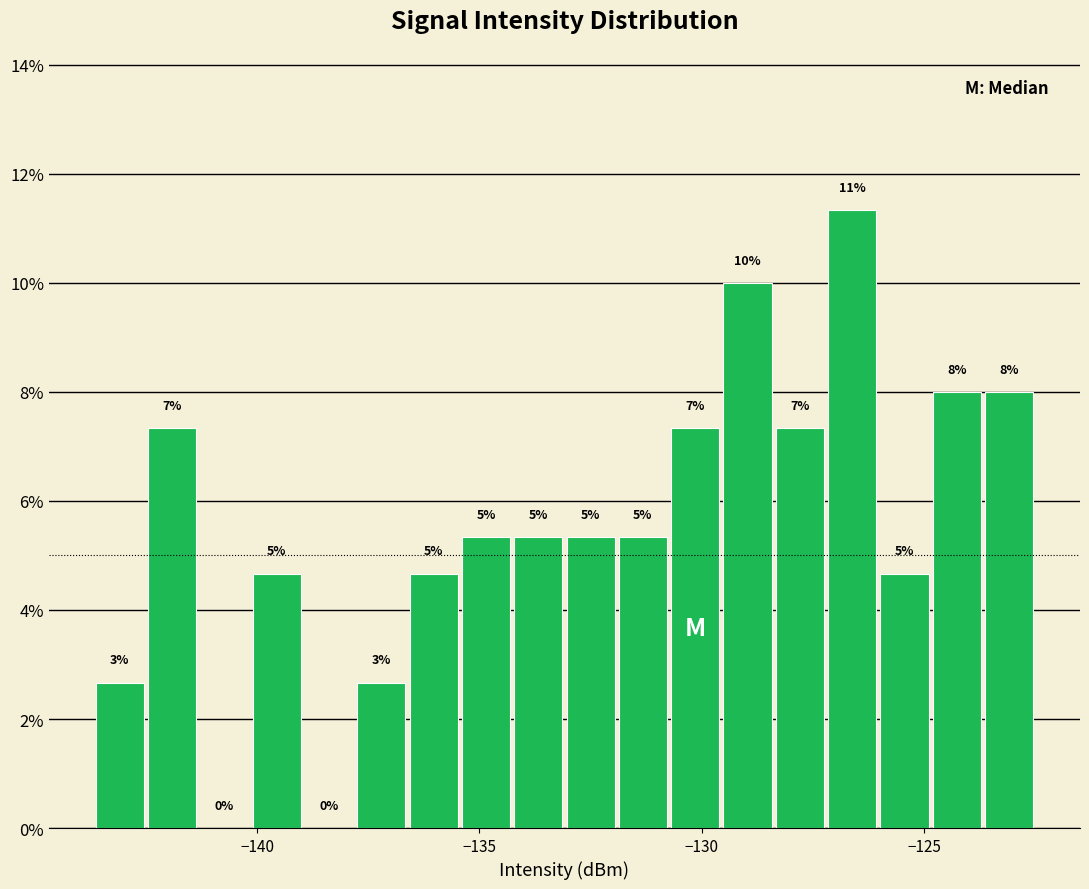

Read against the x-axis, roughly where is the centre of the tallest bar?

-126.5